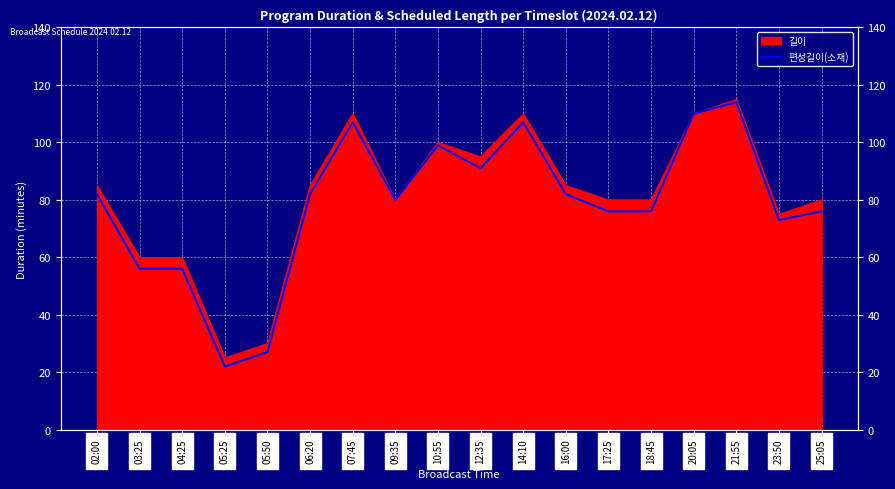

What is the smallest value displayed?

22